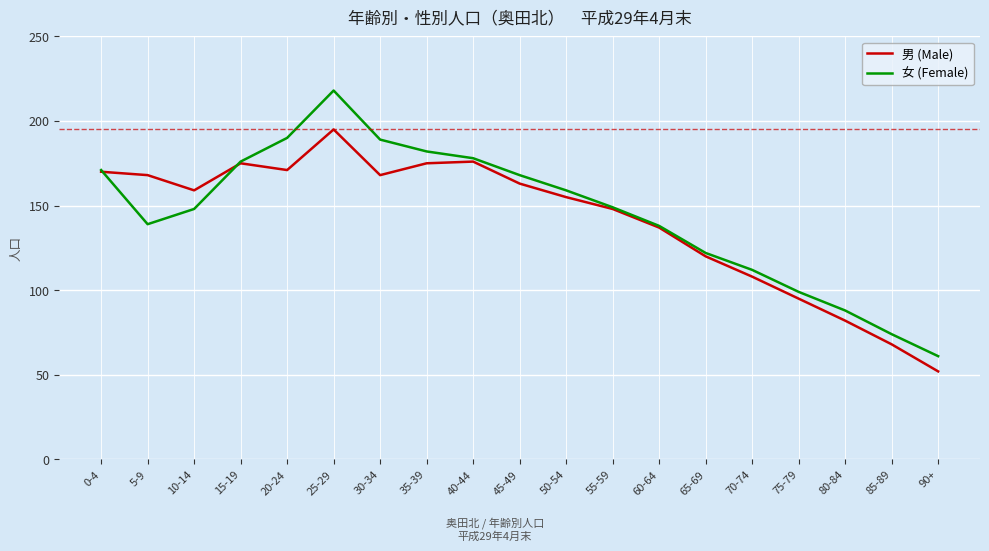

How many lines are shown in the chart?

2